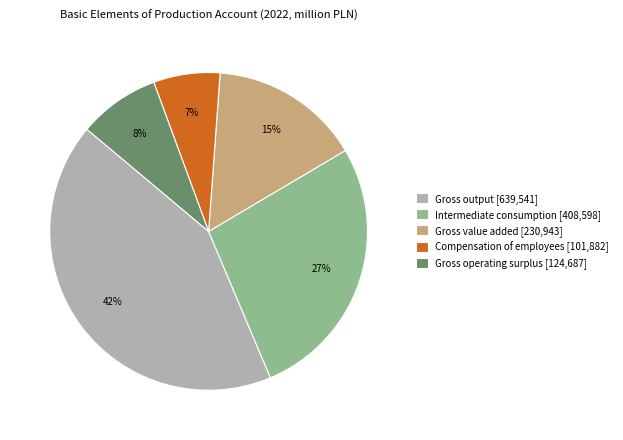

Count the number of slices in the pie.

5